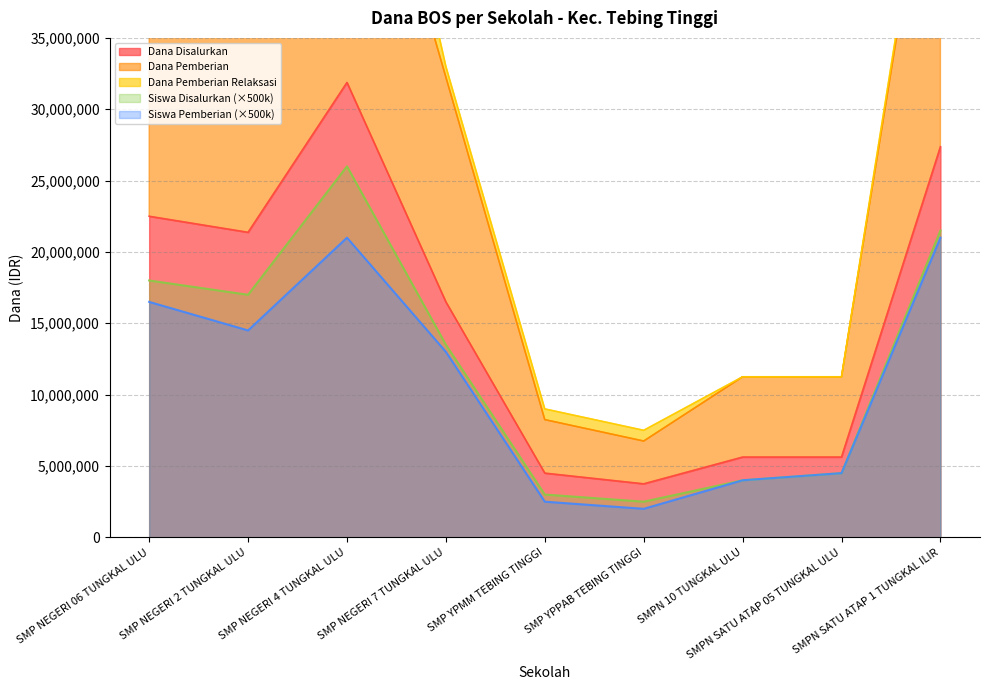

What is the maximum value for Siswa Pemberian (×500k)?

21000000